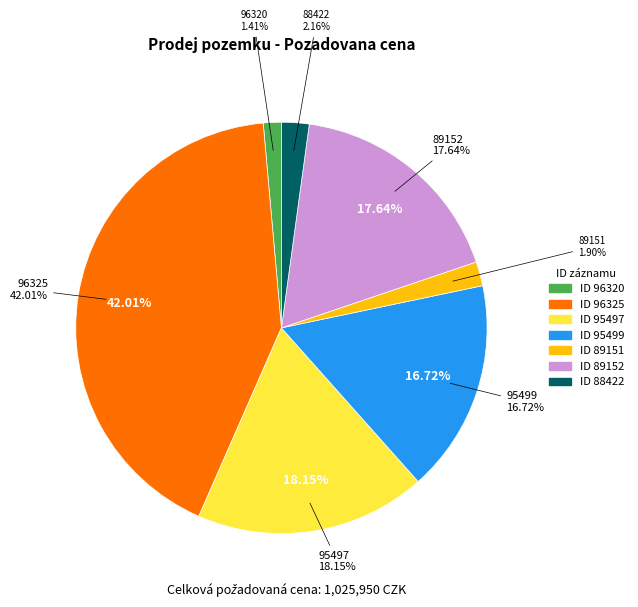

How many segments does this pie chart have?

7